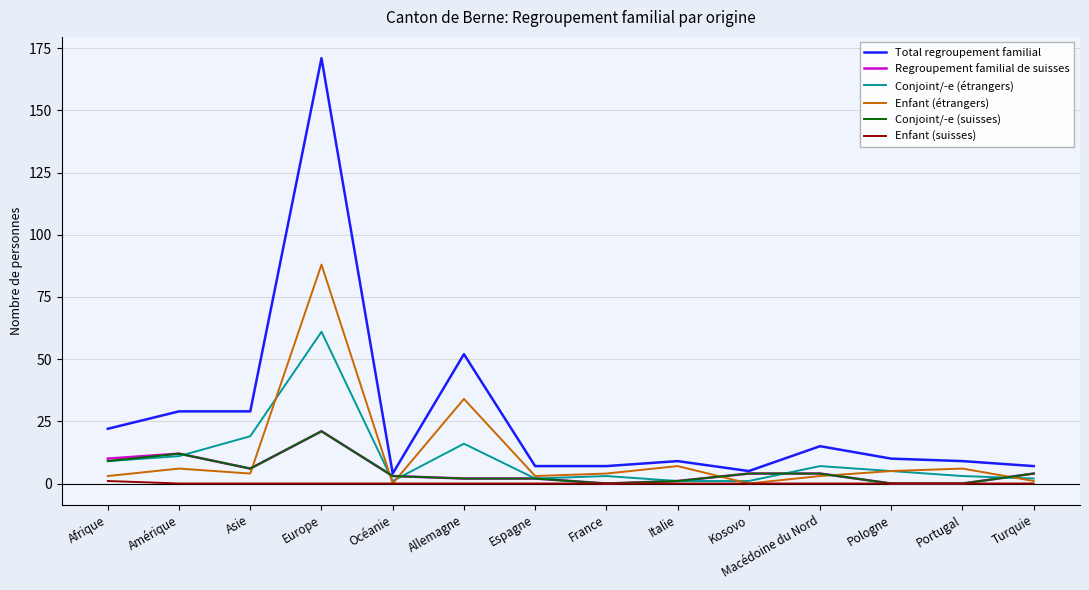

At which category is the sum across all series the highest?

Europe